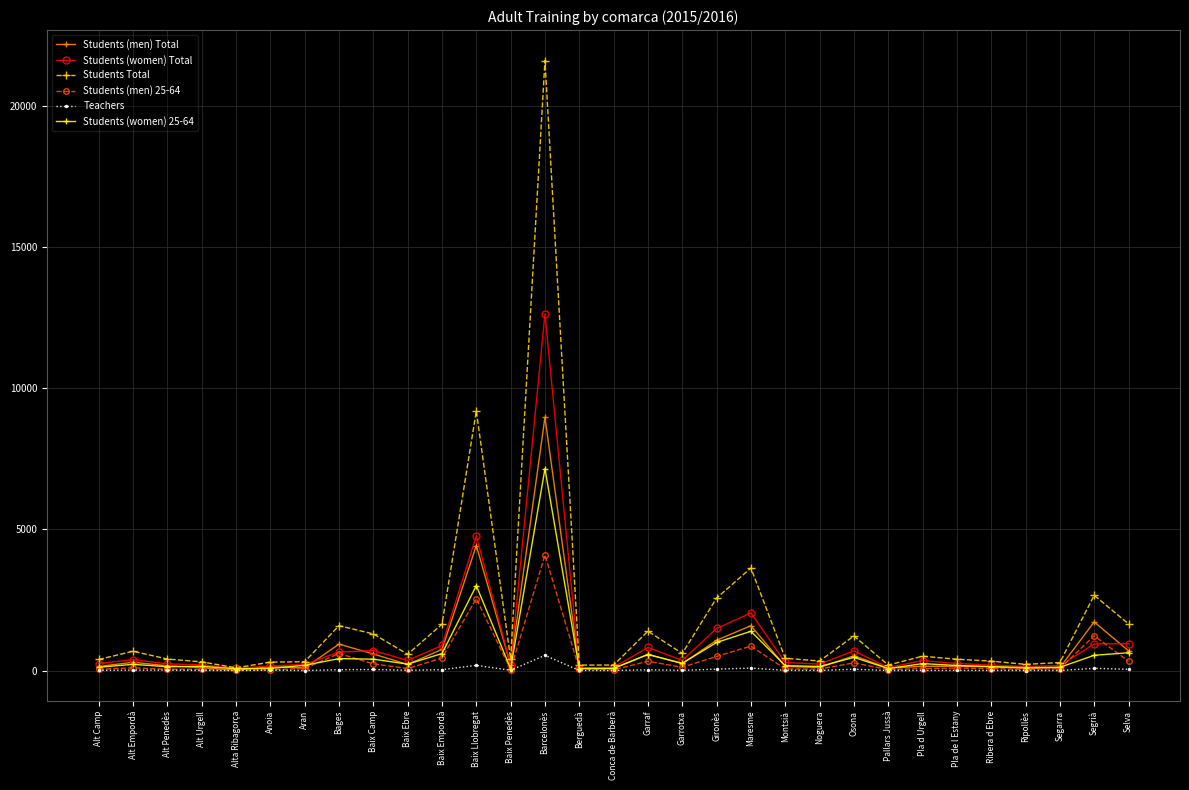

Which series has the largest range (max minus min)?

Students Total